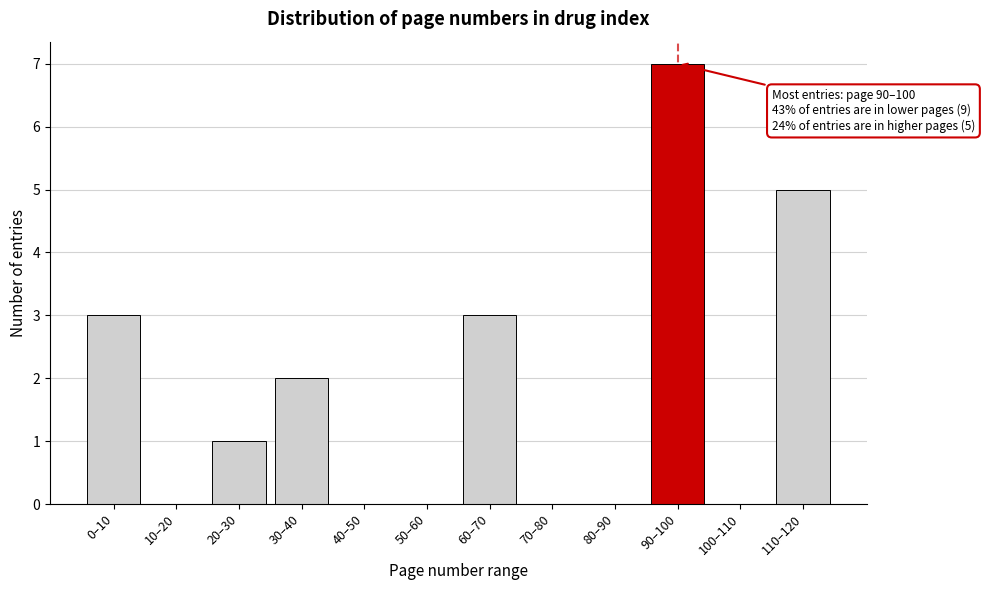

Reading right to left, transcribe all the data shown in this chart.

110–120=5	100–110=0	90–100=7	80–90=0	70–80=0	60–70=3	50–60=0	40–50=0	30–40=2	20–30=1	10–20=0	0–10=3